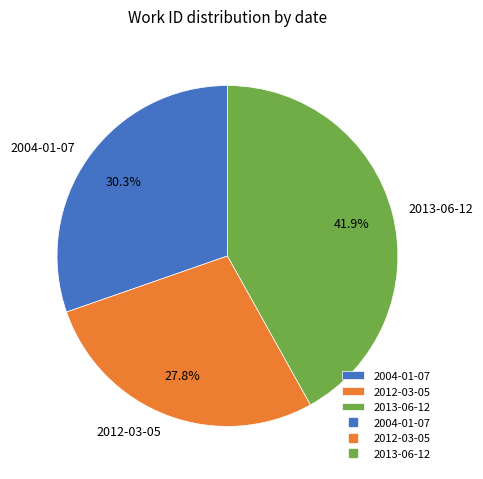

How many segments does this pie chart have?

3